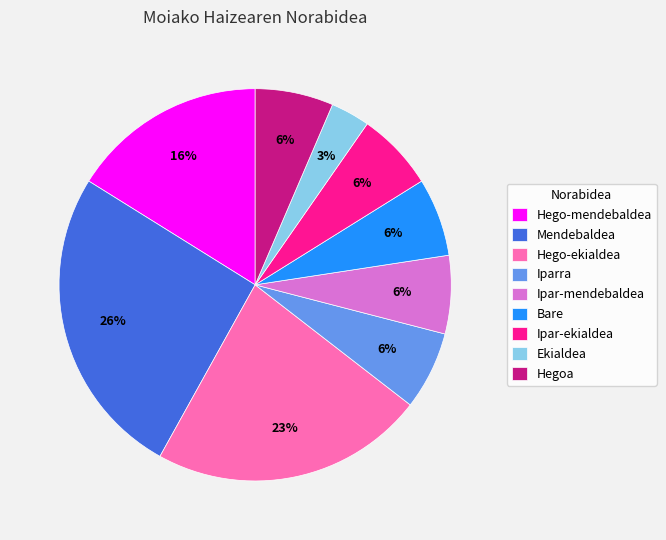

How many slices are in this pie chart?

9